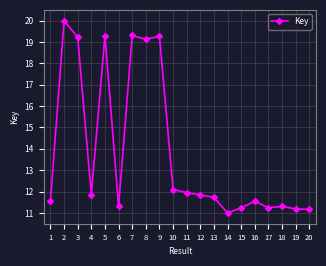

Approximately how many times larger is the value at 20 compared to 13?

1.0